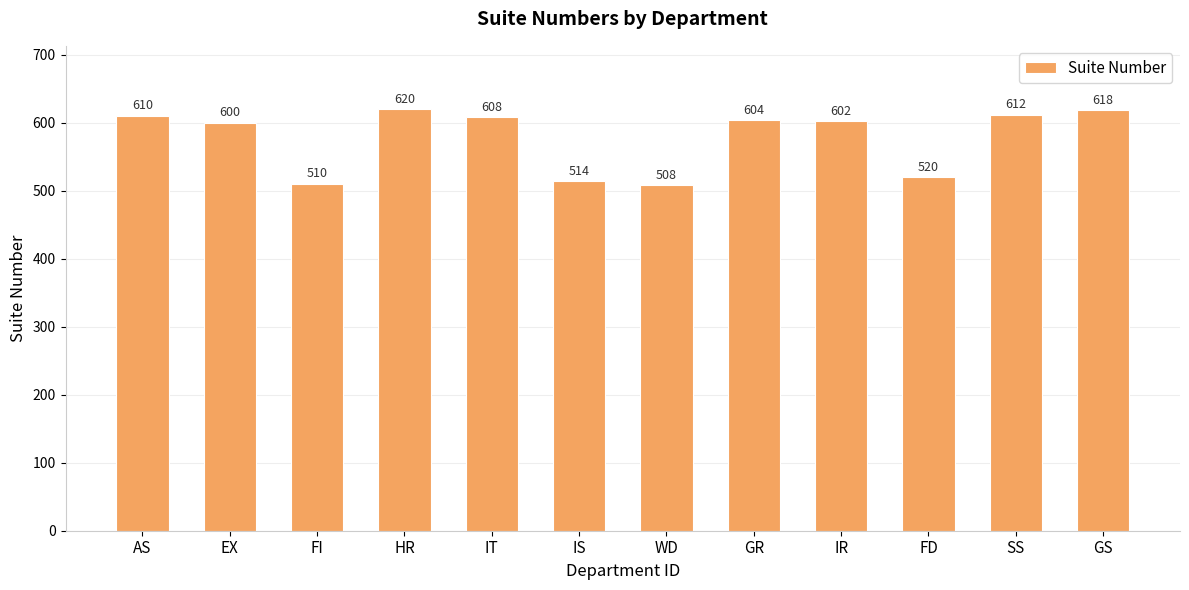

Rank the categories by value from lowest to highest.

WD, FI, IS, FD, EX, IR, GR, IT, AS, SS, GS, HR